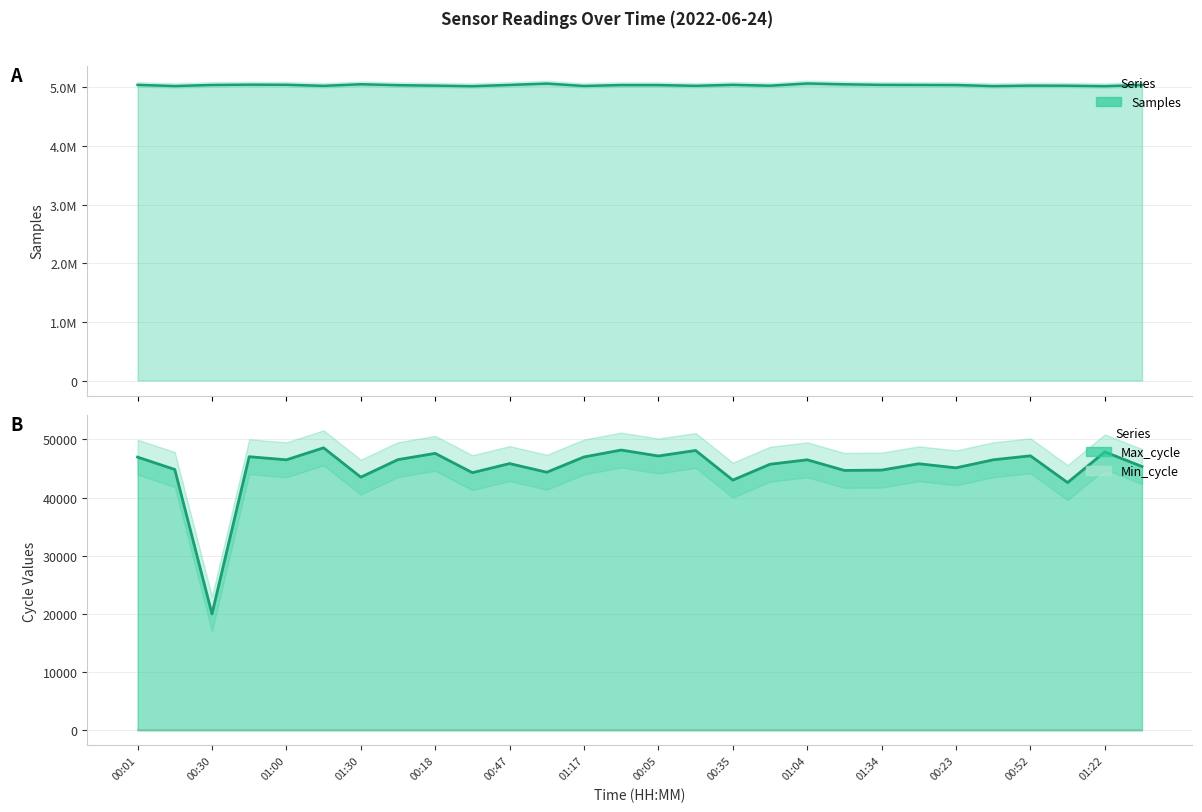

List the labels in order of Max_cycle value, largest first.

01:15, 01:31, 00:20, 01:22, 00:18, 00:52, 00:05, 00:45, 01:17, 00:01, 00:03, 00:38, 01:04, 01:00, 00:47, 00:08, 00:50, 01:36, 00:23, 00:15, 01:34, 01:19, 01:02, 00:33, 01:30, 00:35, 01:07, 00:30